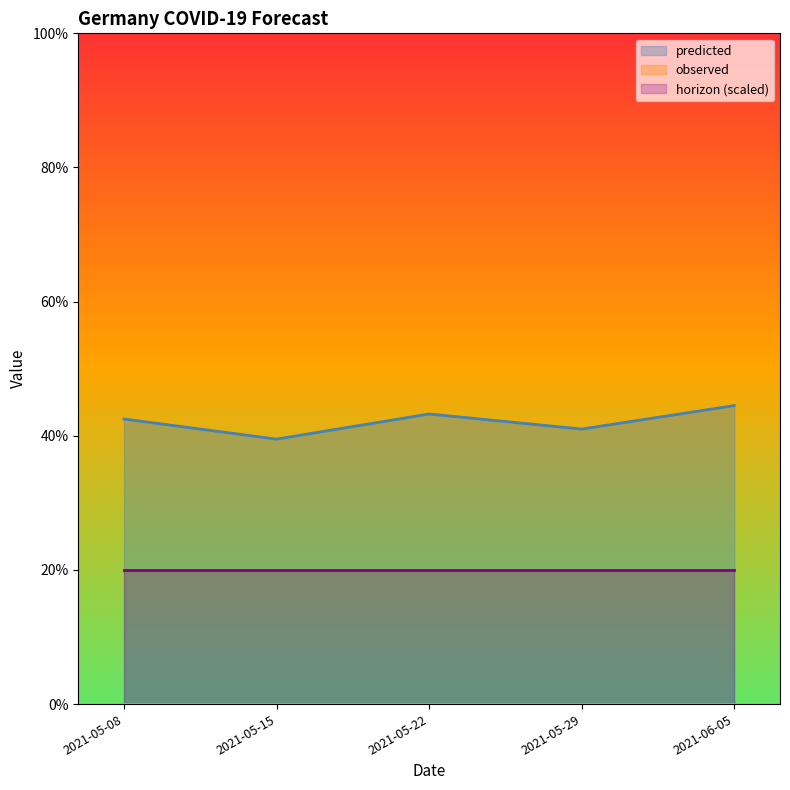

What is the difference between the maximum and minimum values in the predicted series?

0.1